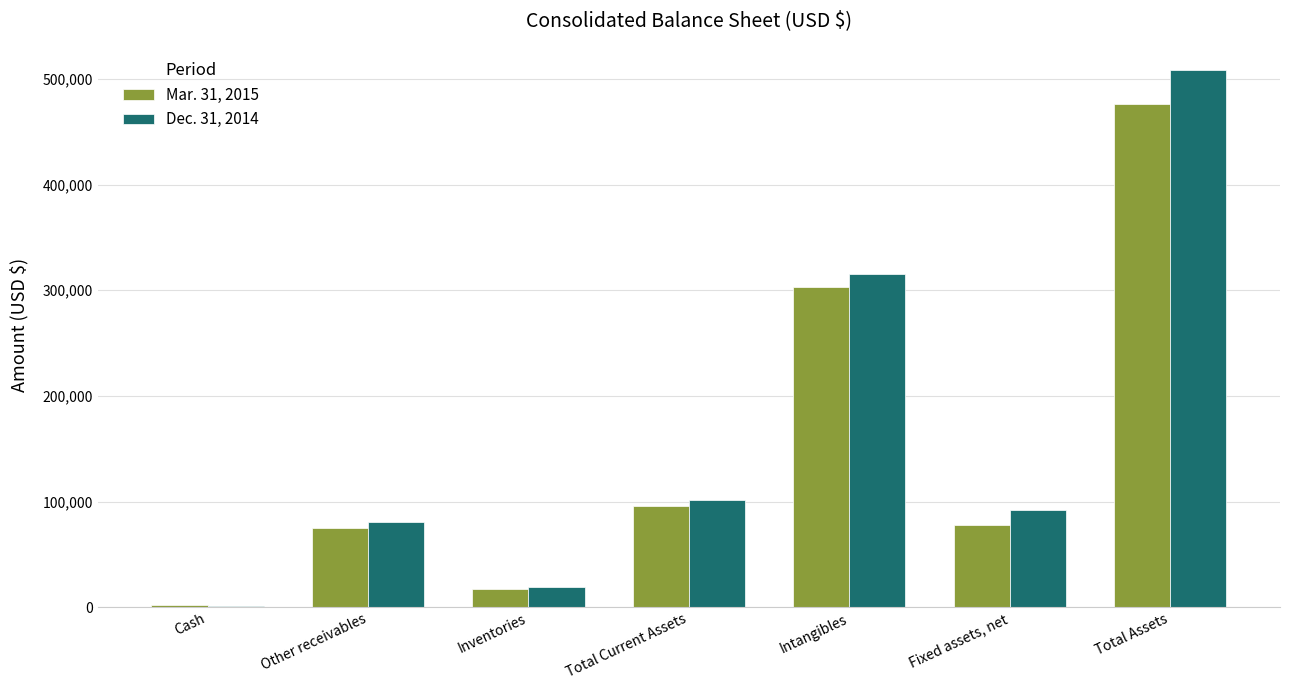

Which series has the largest total across all categories?

Dec. 31, 2014